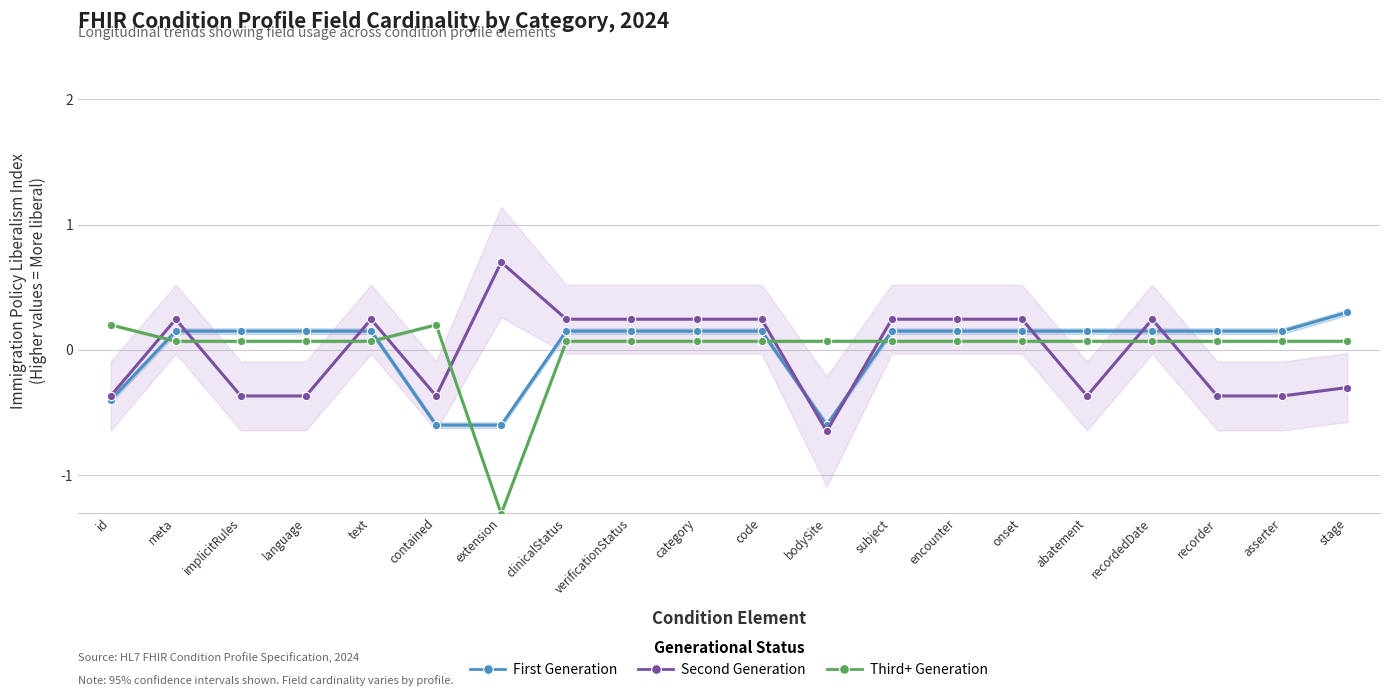

Reading left to right, transcribe all the data shown in this chart.

First Generation: id=-0.4	meta=0.1	implicitRules=0.1	language=0.1	text=0.1	contained=-0.6	extension=-0.6	clinicalStatus=0.1	verificationStatus=0.1	category=0.1	code=0.1	bodySite=-0.6	subject=0.1	encounter=0.1	onset=0.1	abatement=0.1	recordedDate=0.1	recorder=0.1	asserter=0.1	stage=0.3
Second Generation: id=-0.4	meta=0.2	implicitRules=-0.4	language=-0.4	text=0.2	contained=-0.4	extension=0.7	clinicalStatus=0.2	verificationStatus=0.2	category=0.2	code=0.2	bodySite=-0.7	subject=0.2	encounter=0.2	onset=0.2	abatement=-0.4	recordedDate=0.2	recorder=-0.4	asserter=-0.4	stage=-0.3
Third+ Generation: id=0.2	meta=0.1	implicitRules=0.1	language=0.1	text=0.1	contained=0.2	extension=-1.3	clinicalStatus=0.1	verificationStatus=0.1	category=0.1	code=0.1	bodySite=0.1	subject=0.1	encounter=0.1	onset=0.1	abatement=0.1	recordedDate=0.1	recorder=0.1	asserter=0.1	stage=0.1